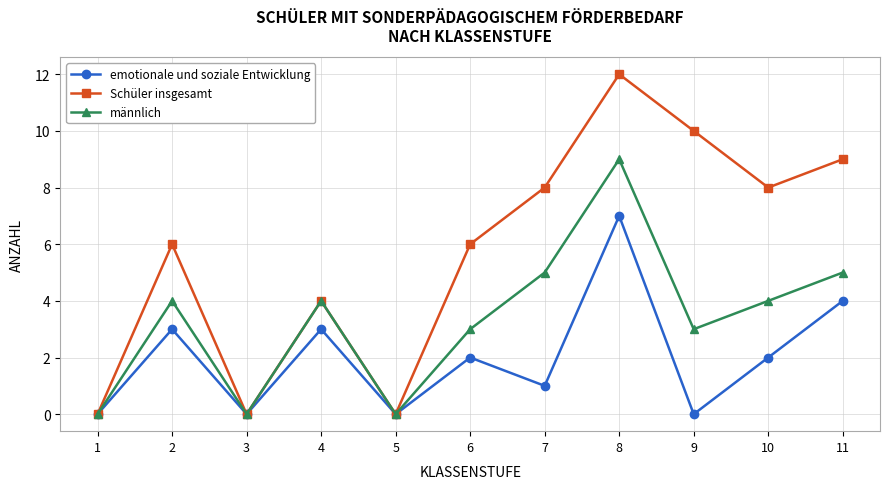

True or false: Schüler insgesamt has a value of -8 at 3.

False